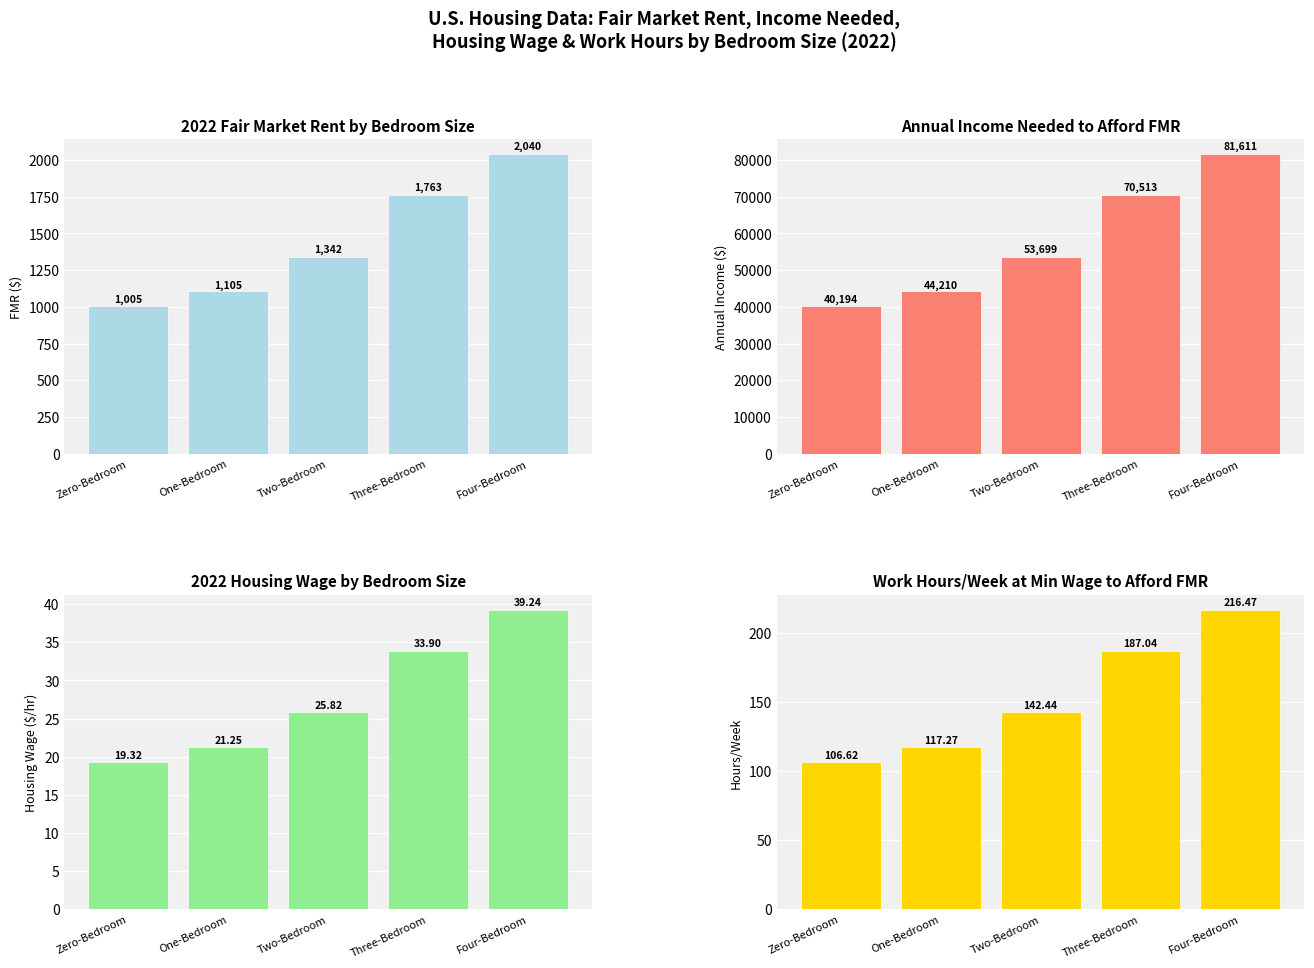

What is the difference between the maximum and second lowest values in the 2022 Housing Wage series?

18.0